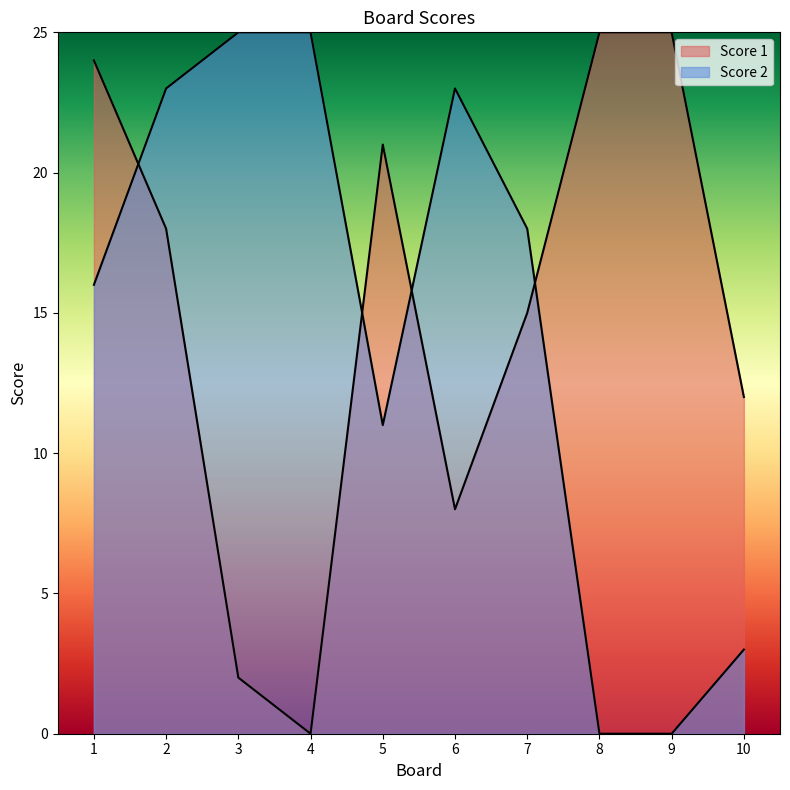

The value of Score 1 at 7 is 7. True or false?

False